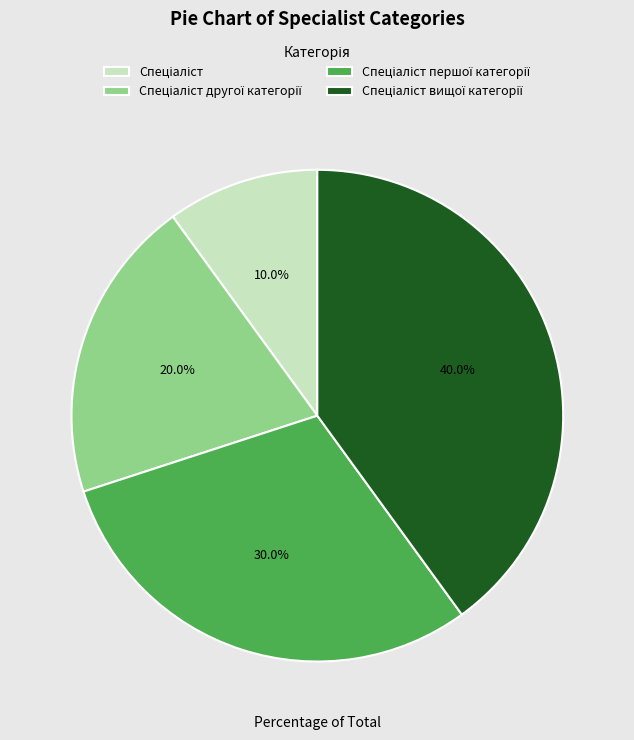

Is there a majority slice in this chart?

No